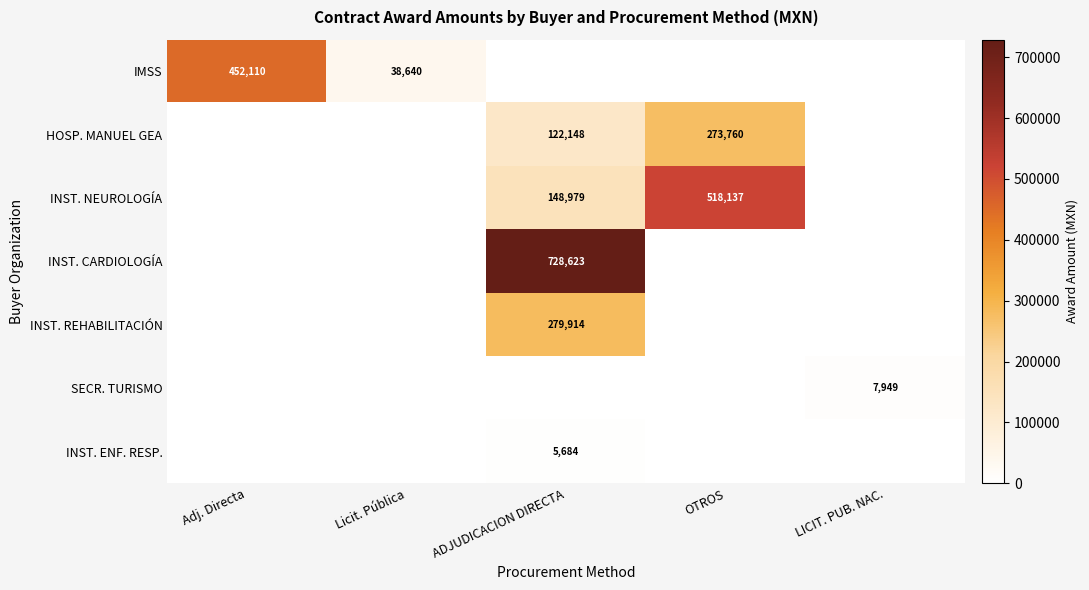

Is the value of IMSS at Licit. Pública greater than the value of INST. CARDIOLOGÍA at ADJUDICACION DIRECTA?

No